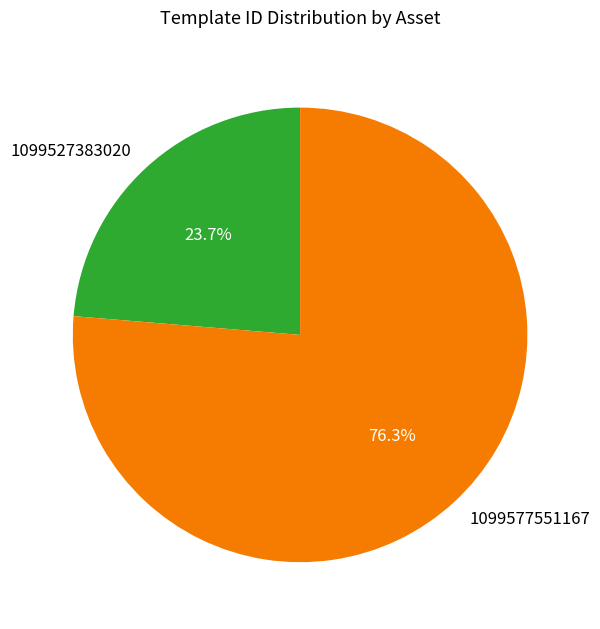

Combined, what portion of the pie is 1099577551167 and 1099527383020?

100.0%